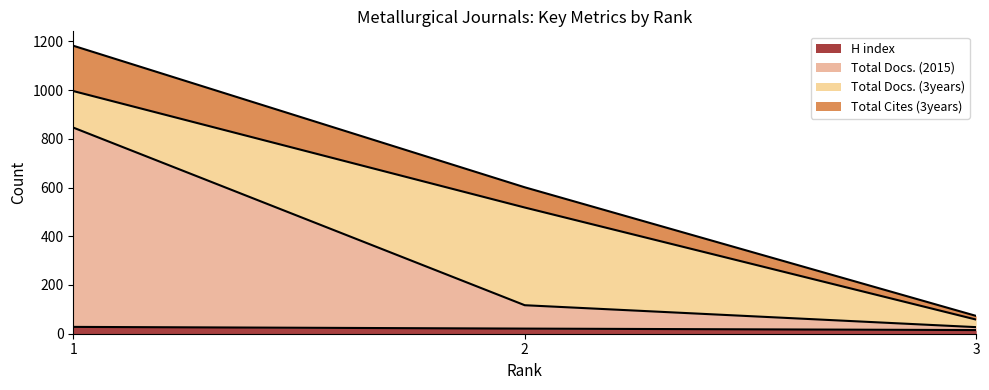

List the labels in order of Total Cites (3years) value, largest first.

1, 2, 3